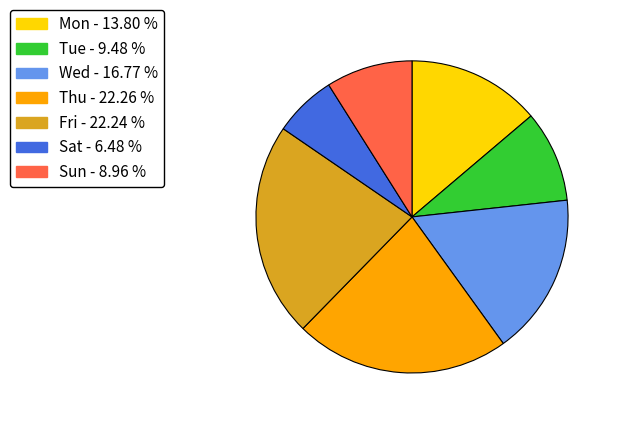

Count the number of slices in the pie.

7